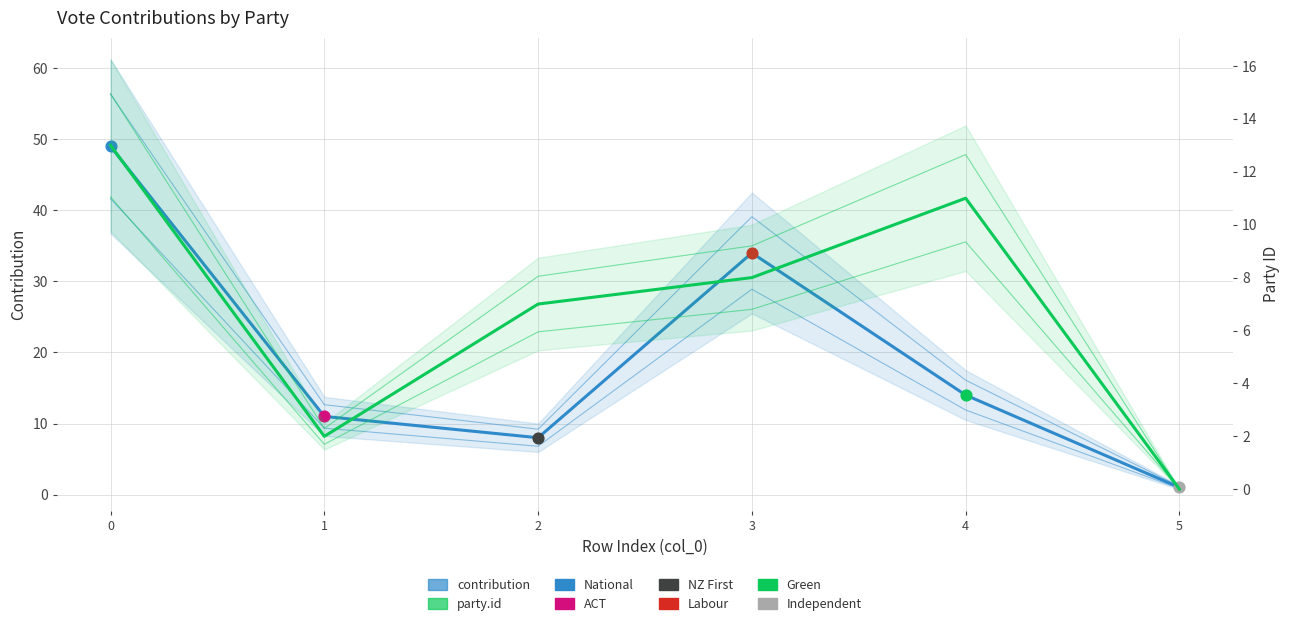

What is the total value across all series at 5?

1